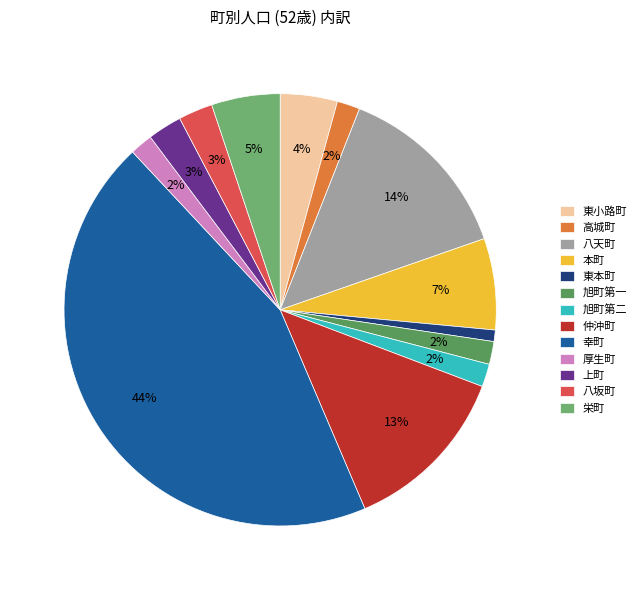

How many slices are in this pie chart?

13